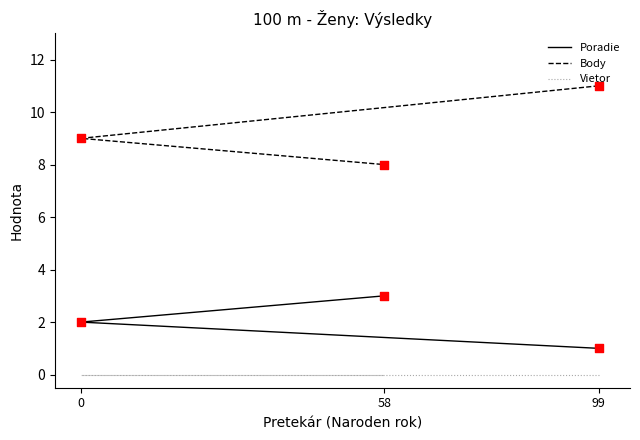

Which series contains the highest Y value?

Body